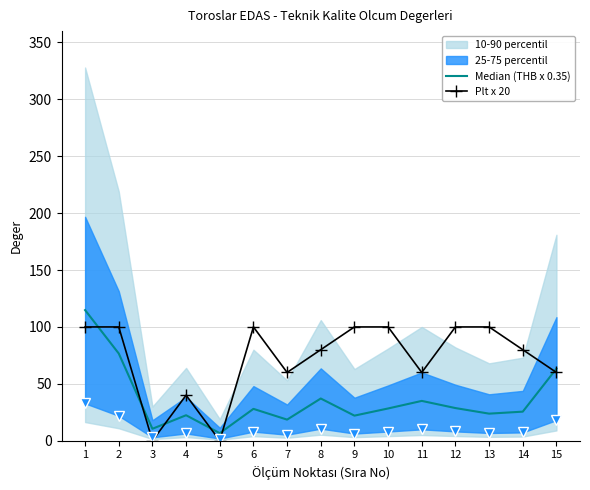

At which category does Median (THB x 0.35) reach its first local valley?

3